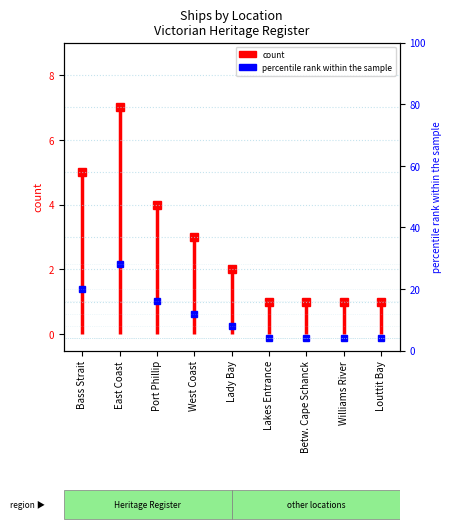

At which category does the data reach its first local peak?

East Coast